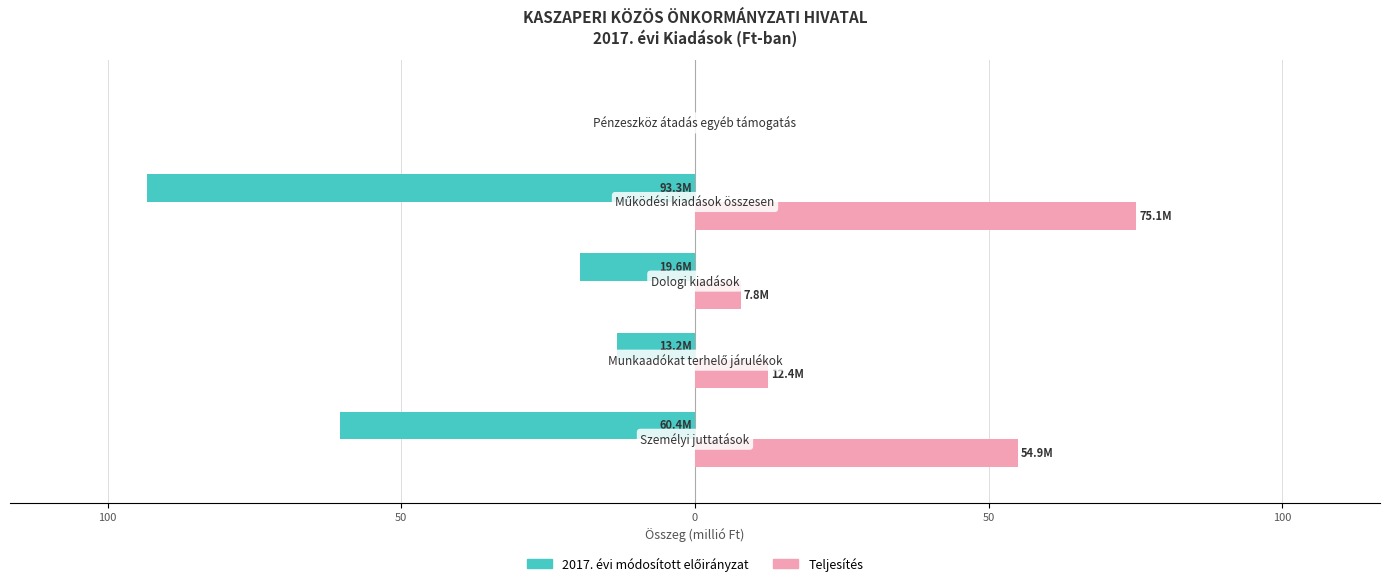

Reading right to left, what are all the values shown in this chart?

2017. évi módosított előirányzat: 50=0.0	0=-93.3	50=-19.6	100=-13.2	150=-60.4
Teljesítés: 50=0.0	0=75.1	50=7.8	100=12.4	150=54.9